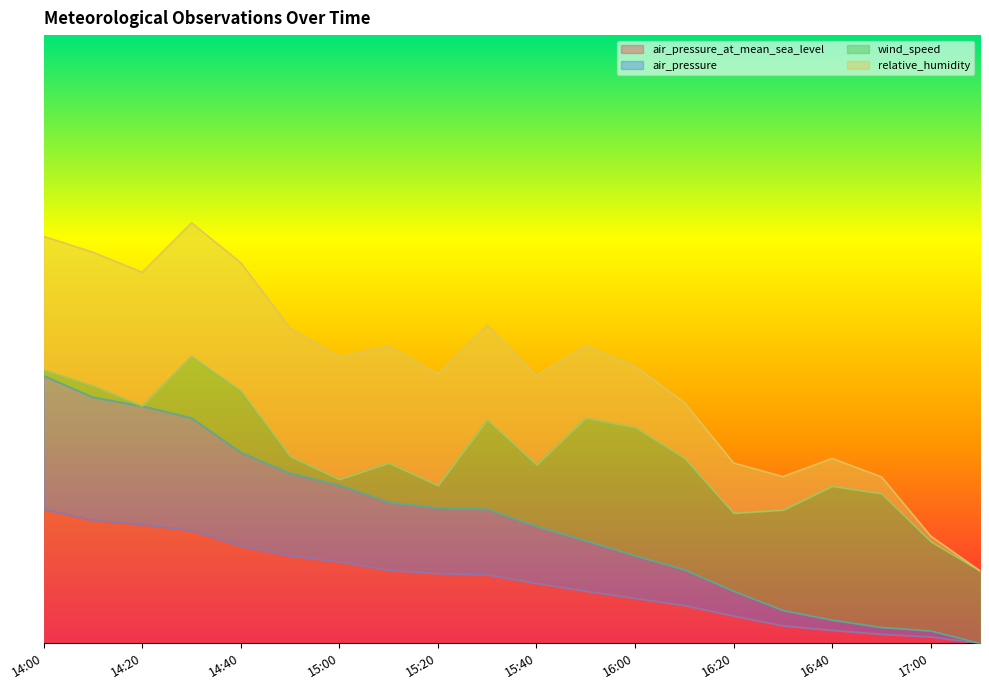

What is the sum of all air_pressure_at_mean_sea_level values?

2.0